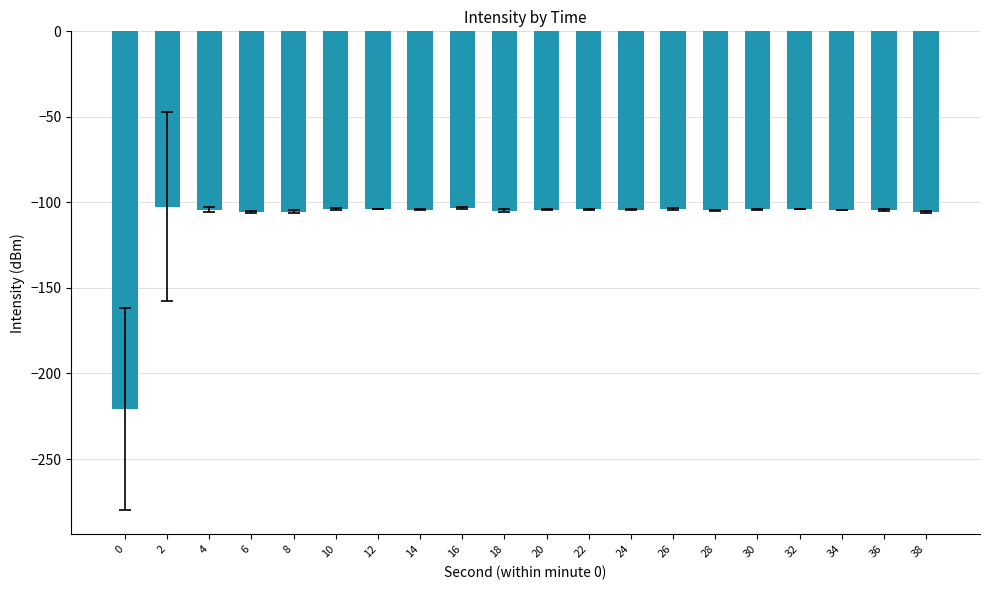

The value at 2 is -102.5. True or false?

True